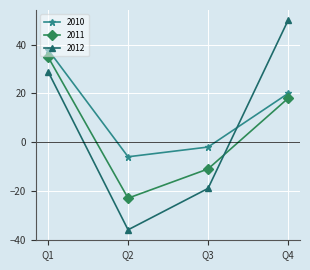

Reading left to right, extract all data points from this chart.

2010: Q1=38	Q2=-6	Q3=-2	Q4=20
2011: Q1=35	Q2=-23	Q3=-11	Q4=18
2012: Q1=29	Q2=-36	Q3=-19	Q4=50